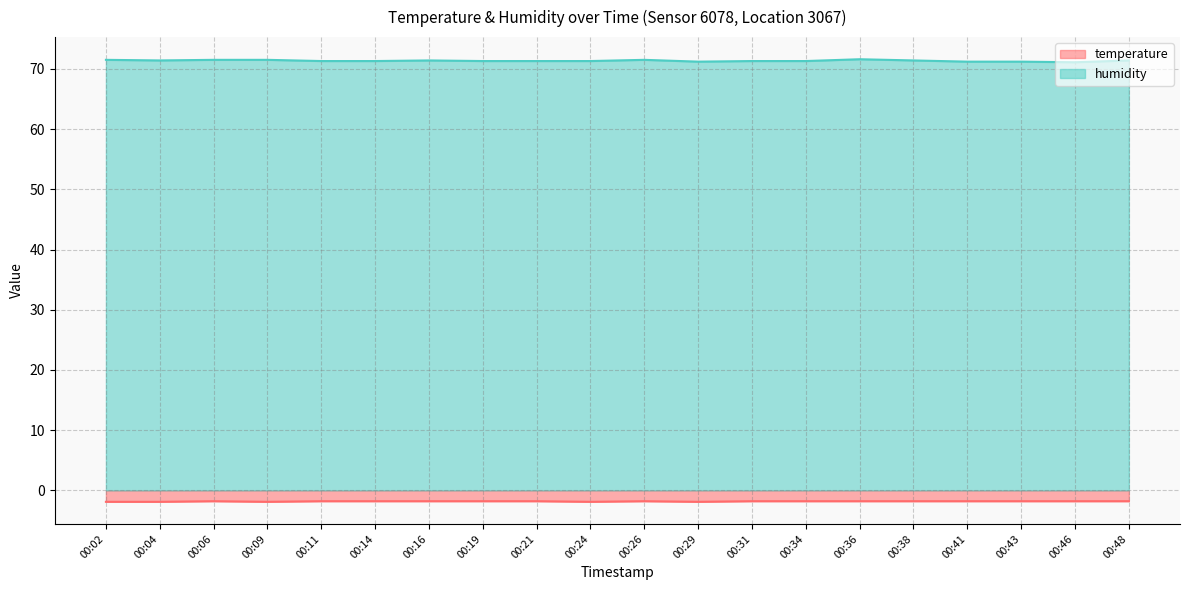

At which label does temperature reach its minimum?

00:02